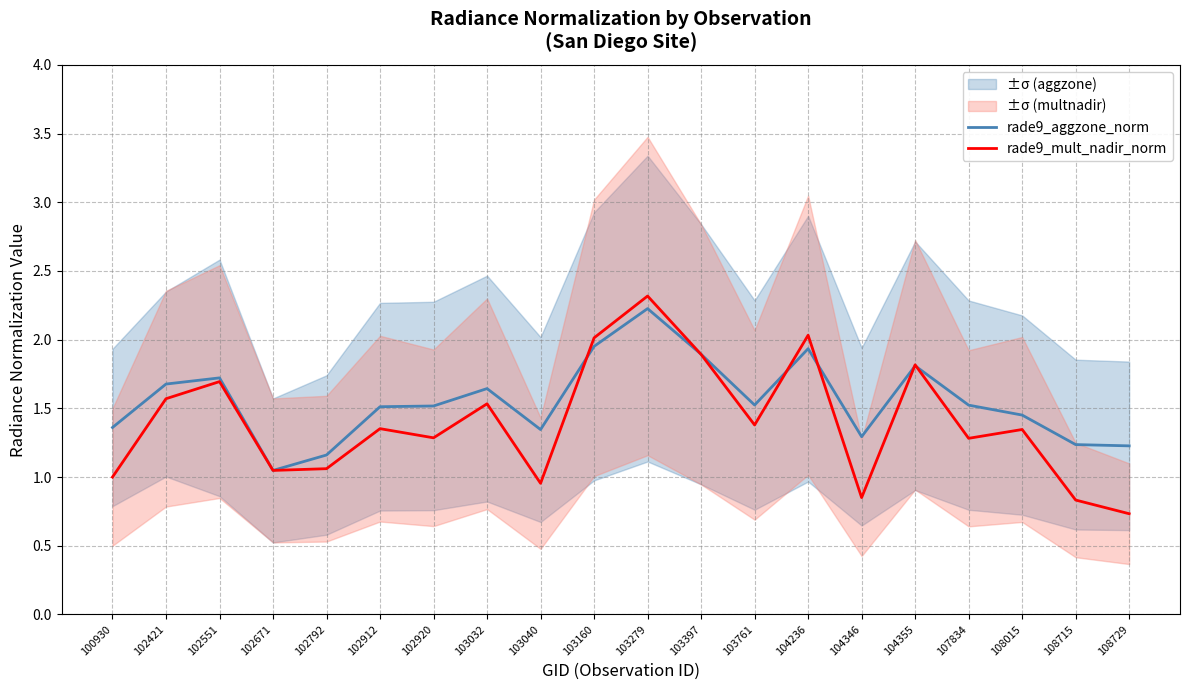

Which series changed the most between 102421 and 108715?

rade9_mult_nadir_norm